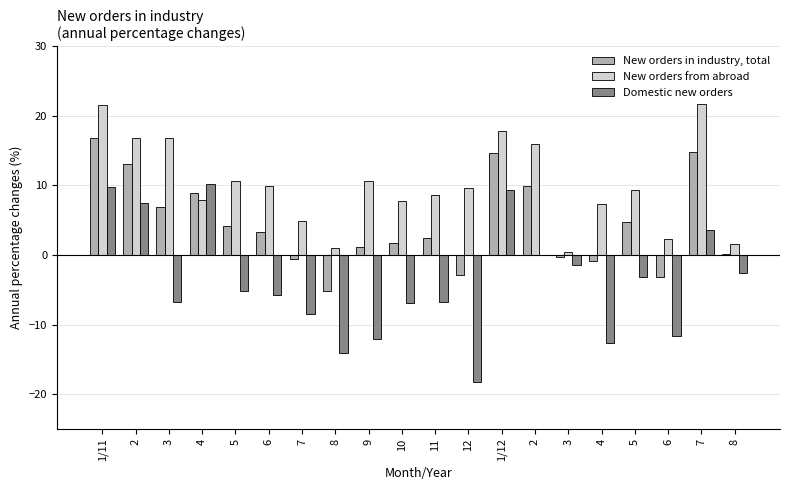

Count the number of data series in this chart.

3